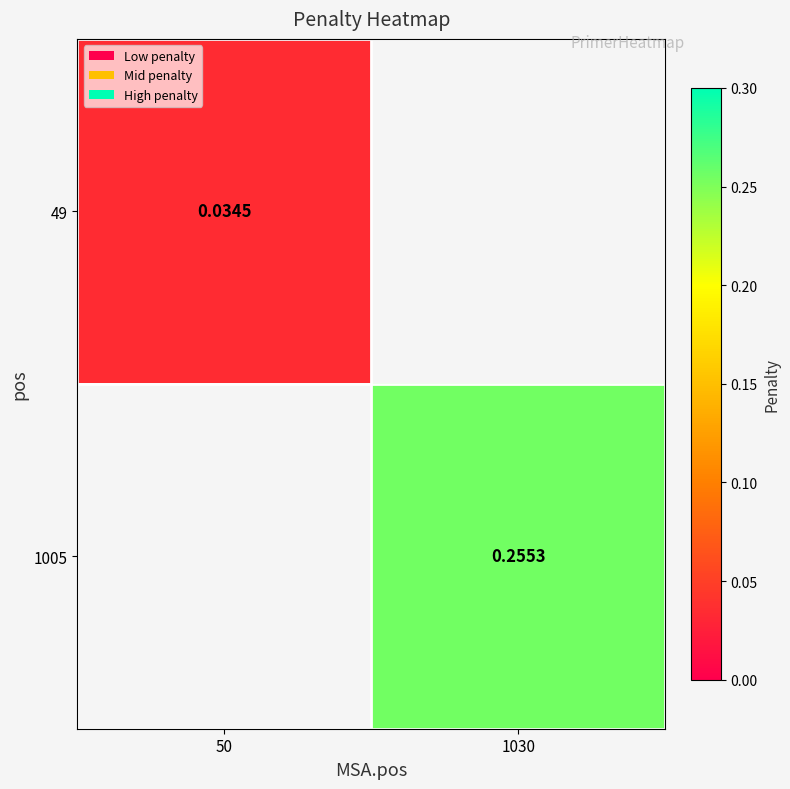

Rank the series by their average value, from lowest to highest.

49, 1005